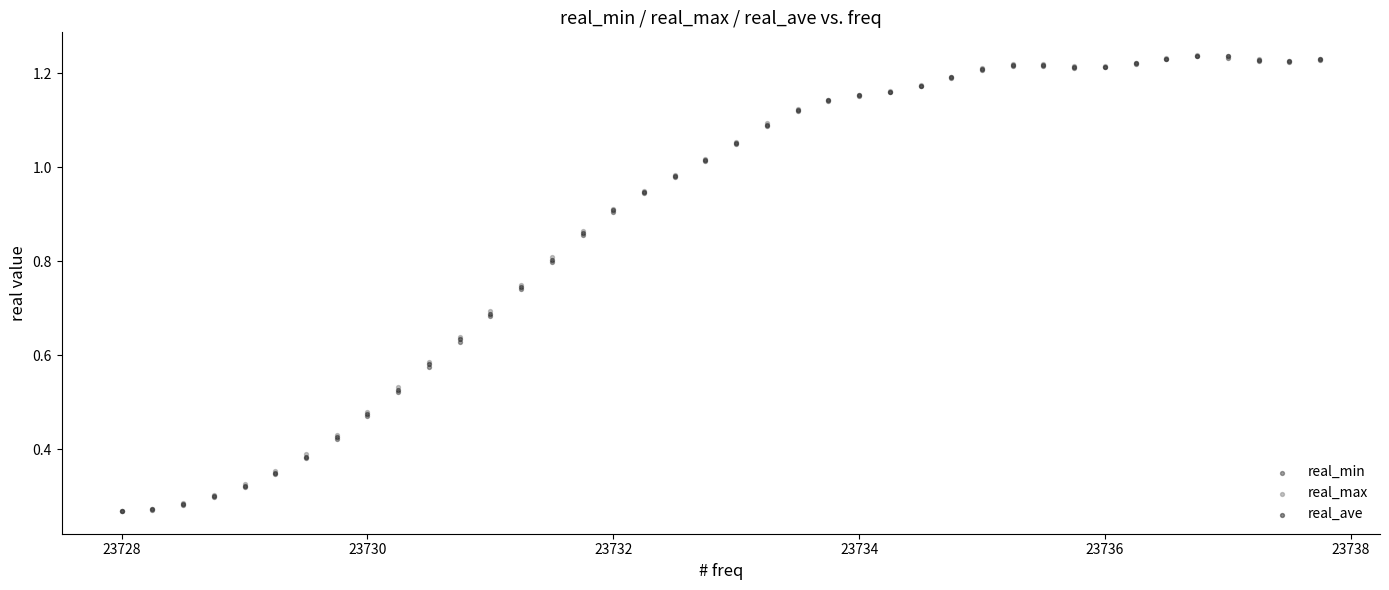

Which series has the largest Y range (max minus min)?

real_max